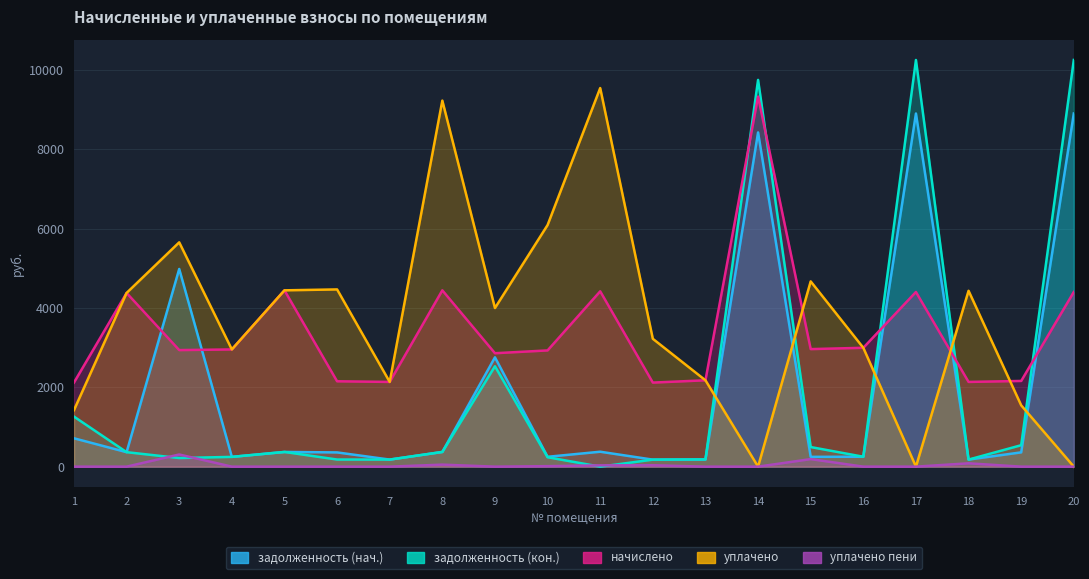

The value of уплачено пени at 10 is 12.4. True or false?

True